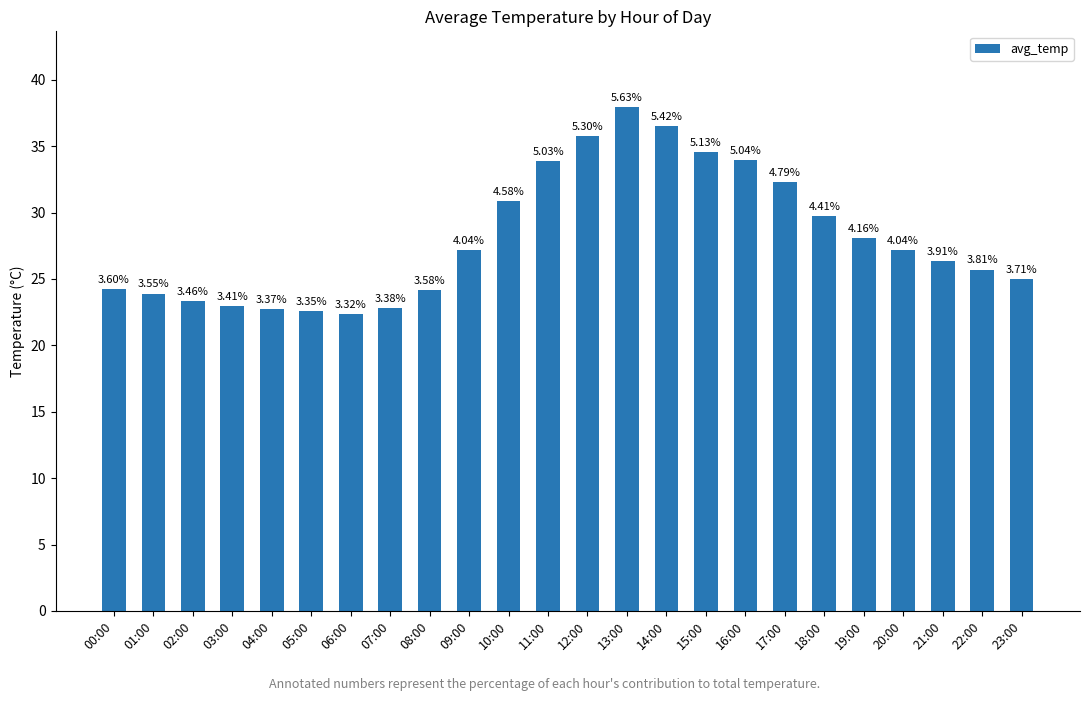

Is it true that the value at 06:00 is 31.5?

False